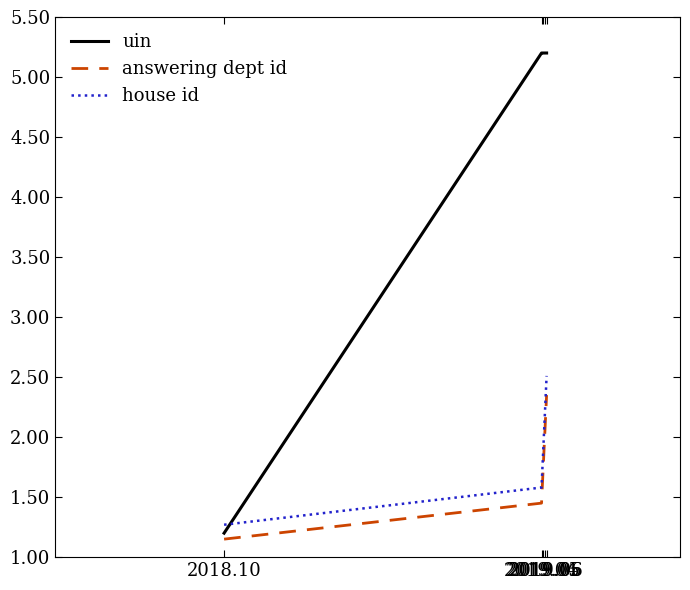

What are all the series names shown in the legend?

uin, answering dept id, house id